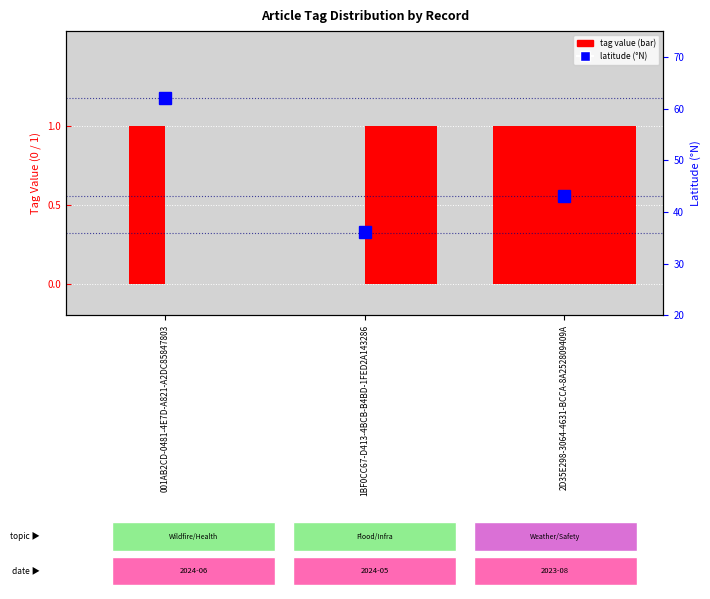

Reading right to left, transcribe all the data shown in this chart.

WEATHER: 1.0	0.0	0.0
SAFETY: 1.0	0.0	1.0
INFRASTRUCTURE: 1.0	1.0	0.0
TRANSPORTATION: 1.0	1.0	0.0
latitude: 43.1	36.1	62.0